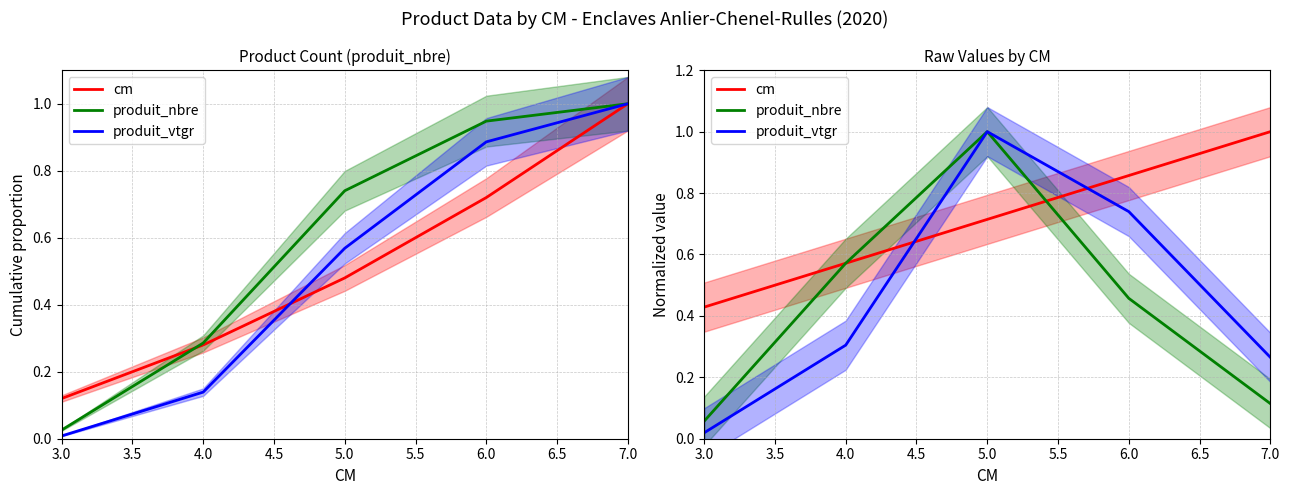

What position from the left is 7.0?

5